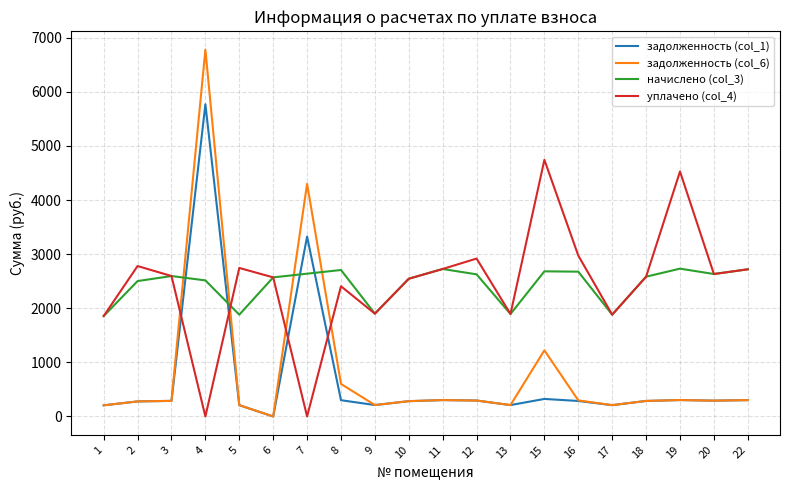

Is this an area chart (filled region under the line)?

No